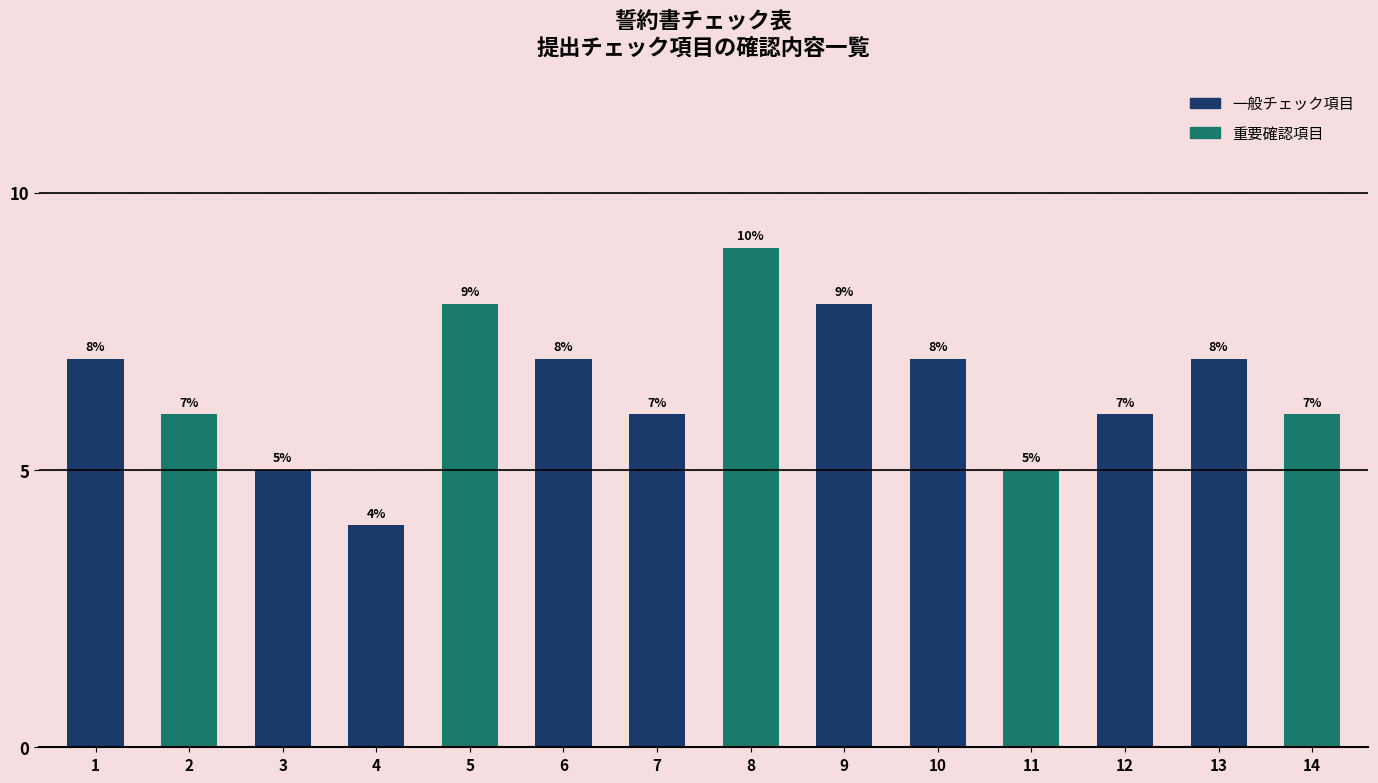

Read the value at 7.

6